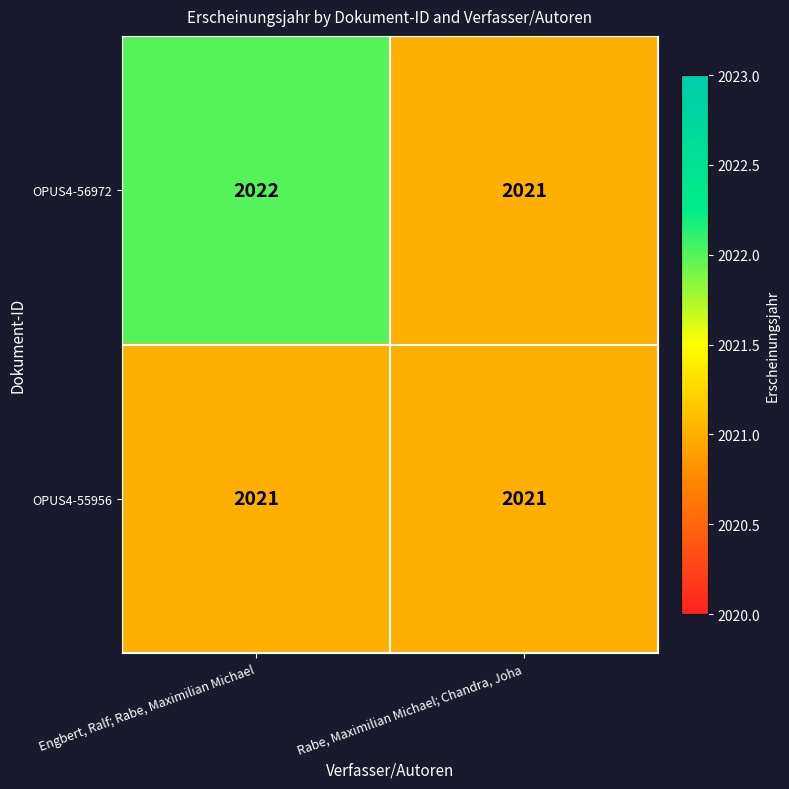

What is the sum of the OPUS4-56972 values at Rabe, Maximilian Michael; Chandra, Joha and Engbert, Ralf; Rabe, Maximilian Michael?

4043